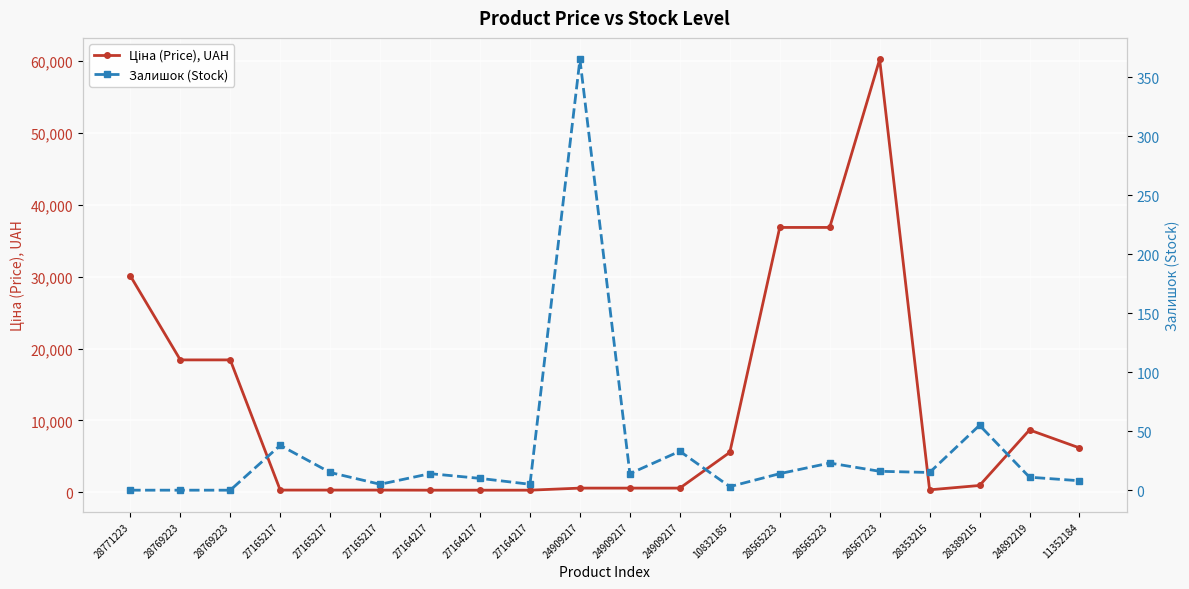

Count the number of categories in the chart.

20